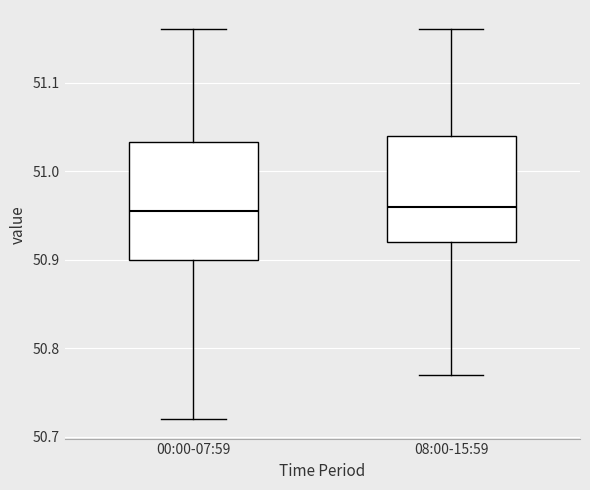

Reading left to right, read every box against the y-axis: the position of its median line, the range the box covers, and the ends of its whiskers. The values are not printed on the chart, so give them approximately, as read against the axis.

00:00-07:59: median 50.96, box 50.90 to 51.03, whiskers 50.72 to 51.16
08:00-15:59: median 50.96, box 50.92 to 51.04, whiskers 50.77 to 51.16